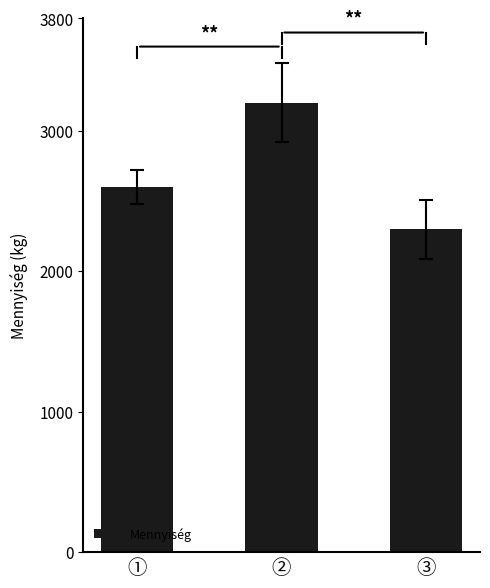

How many values are between 2300 and 3200?

3